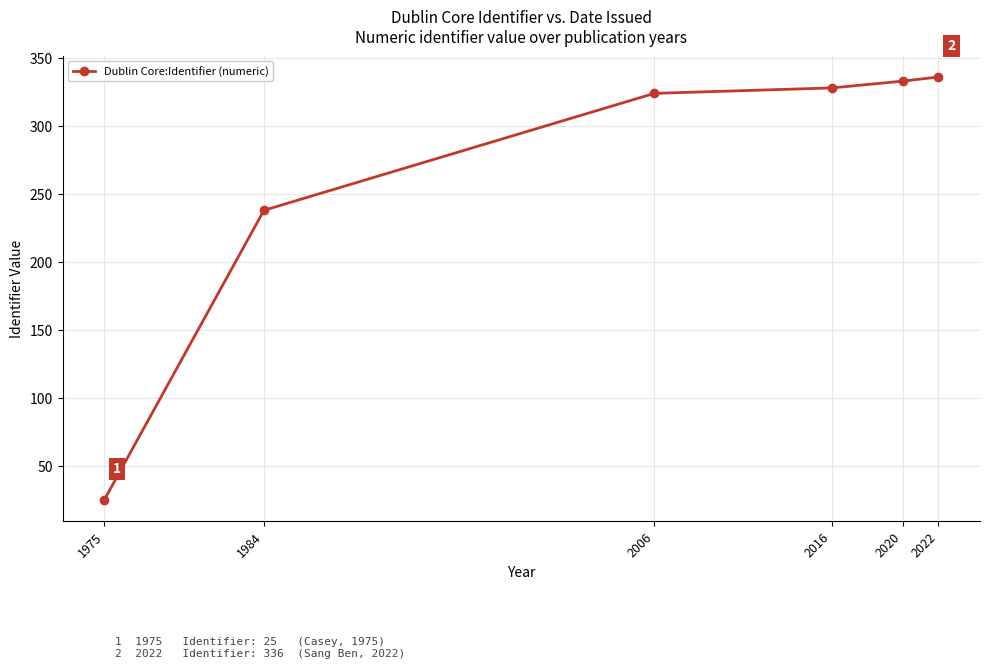

True or false: the data has more than 0 interior local peaks.

False